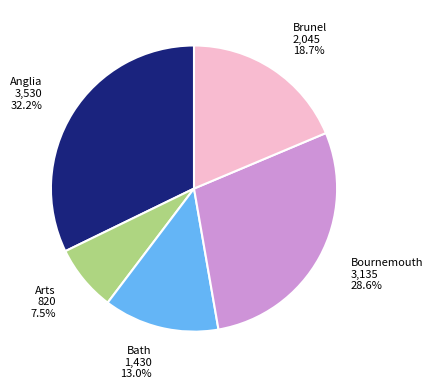

Is there a majority slice in this chart?

No